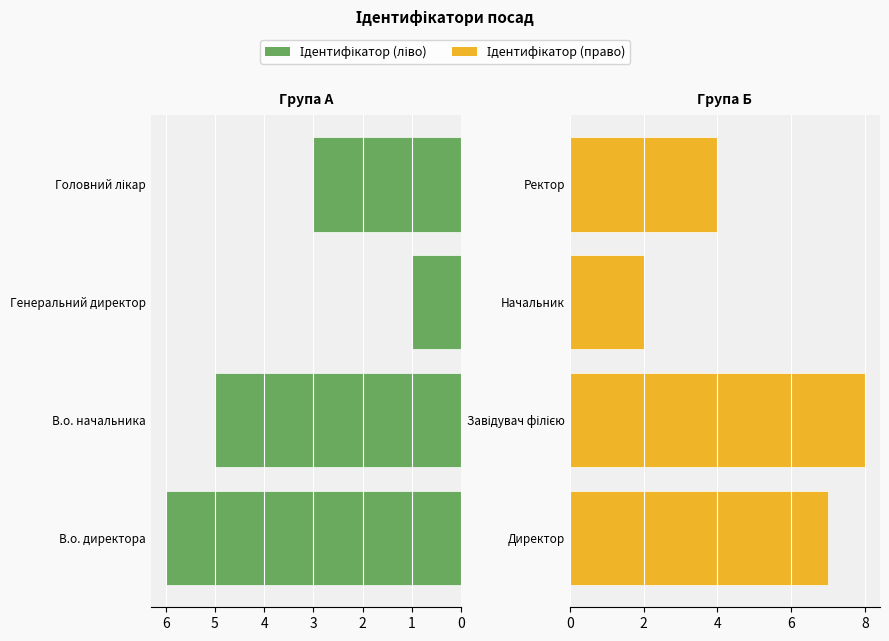

What is the sum of the Ідентифікатор (право) values at Начальник and Директор?

9